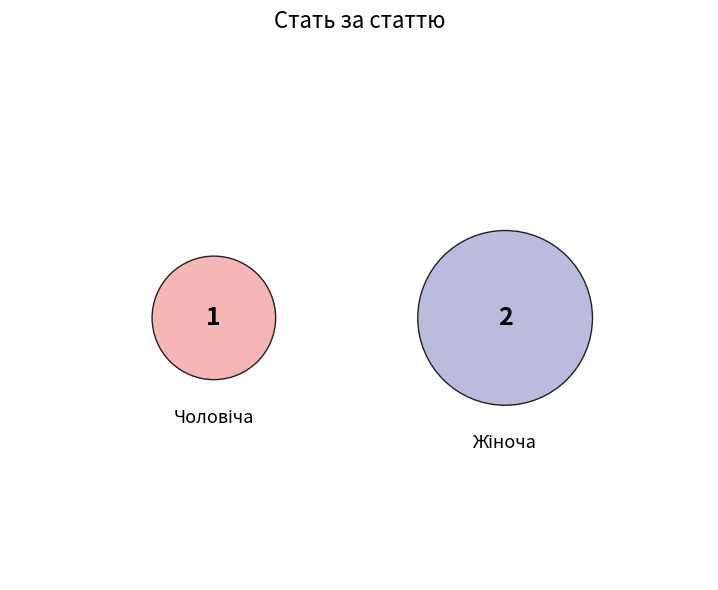

To the nearest percent, what percentage of the pie is Чоловіча?

33%